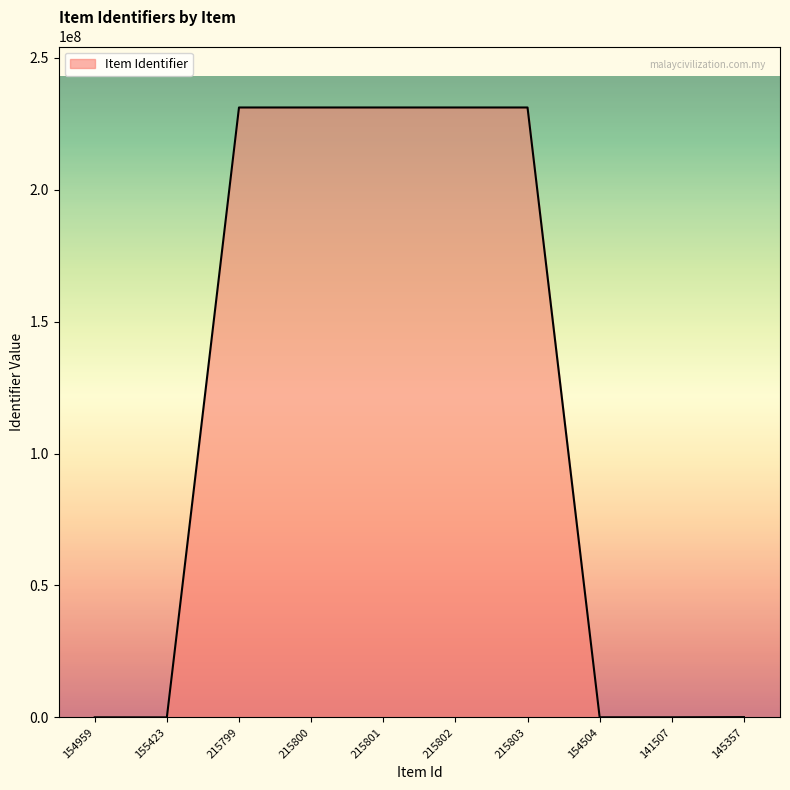

What is the maximum value shown in the chart?

231201318